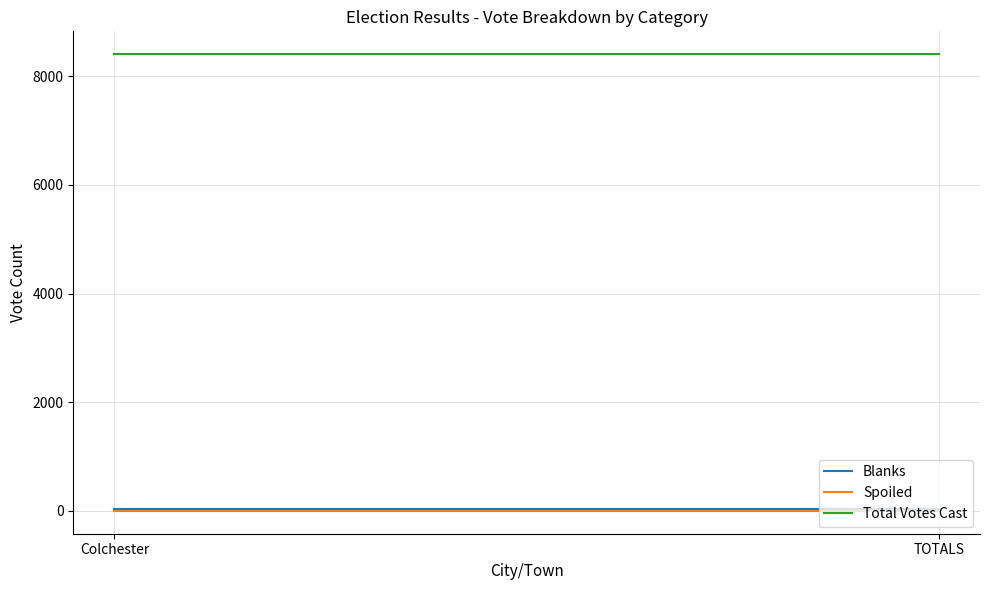

Between Colchester and TOTALS, which series saw the biggest shift?

Blanks